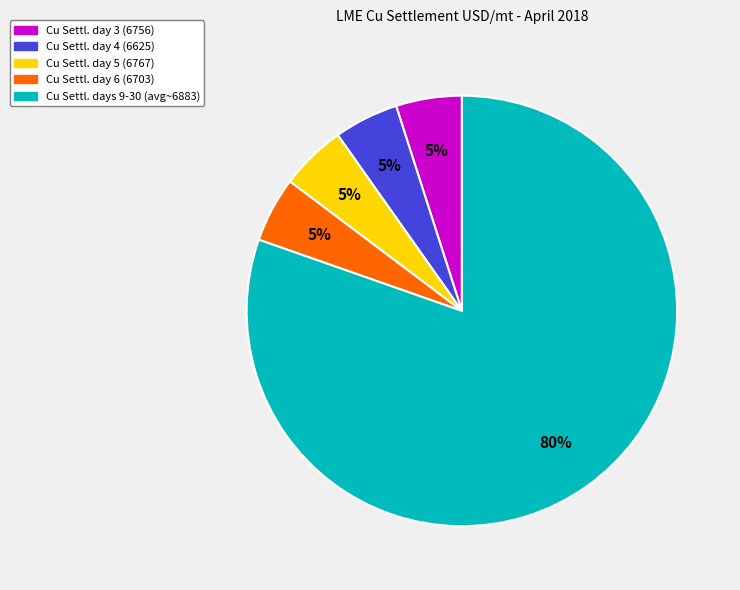

Is there a majority slice in this chart?

Yes